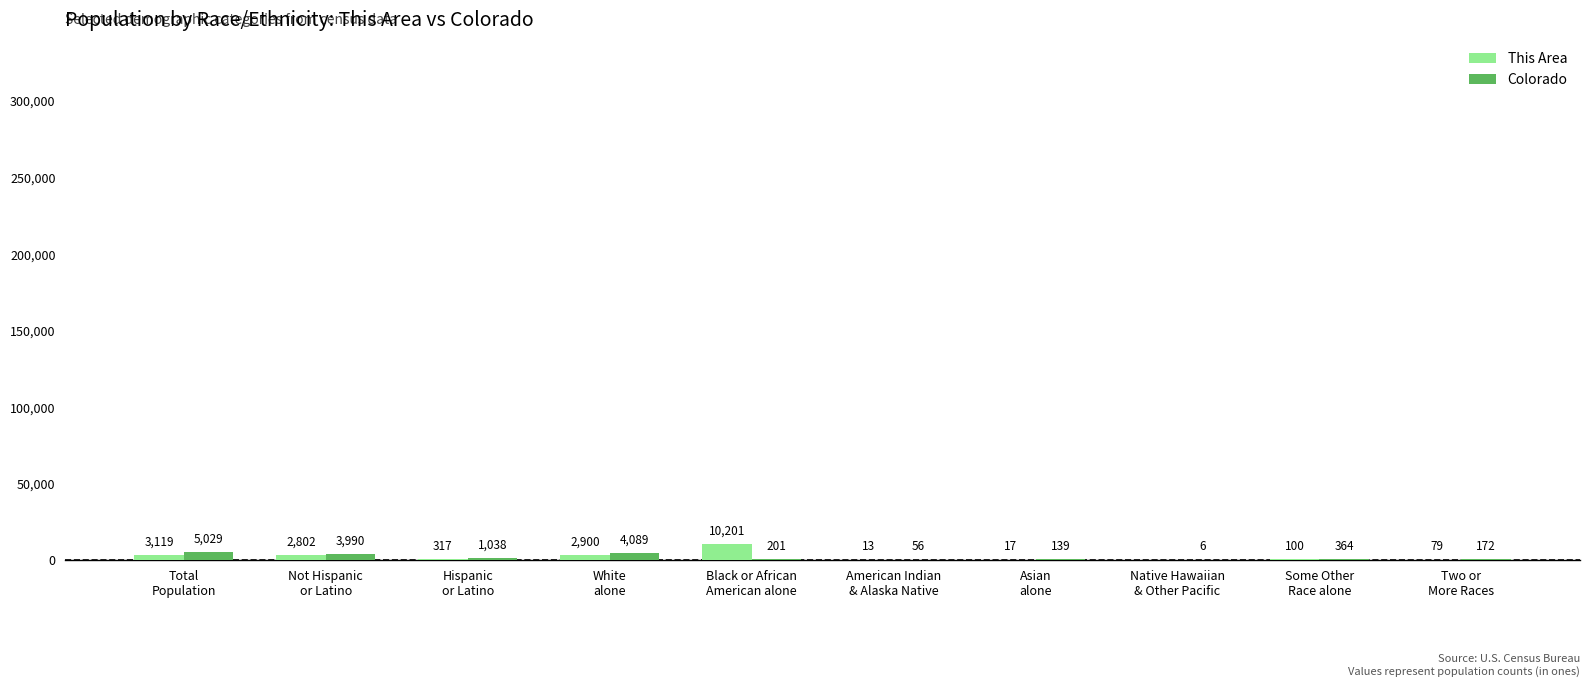

Reading left to right, list all the values displayed in this chart.

This Area: 3119	2802	317	2900	10201	13	17	0	100	79
Colorado: 5029	3990	1038	4089	201	56	139	6	364	172